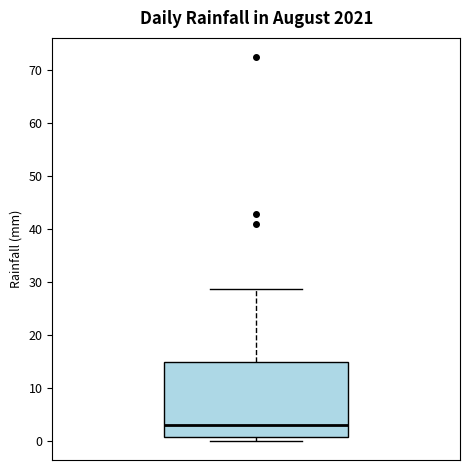

Where is the upper edge of the box on the y-axis? The values are not printed on the chart, so give them approximately, as read against the axis.

15